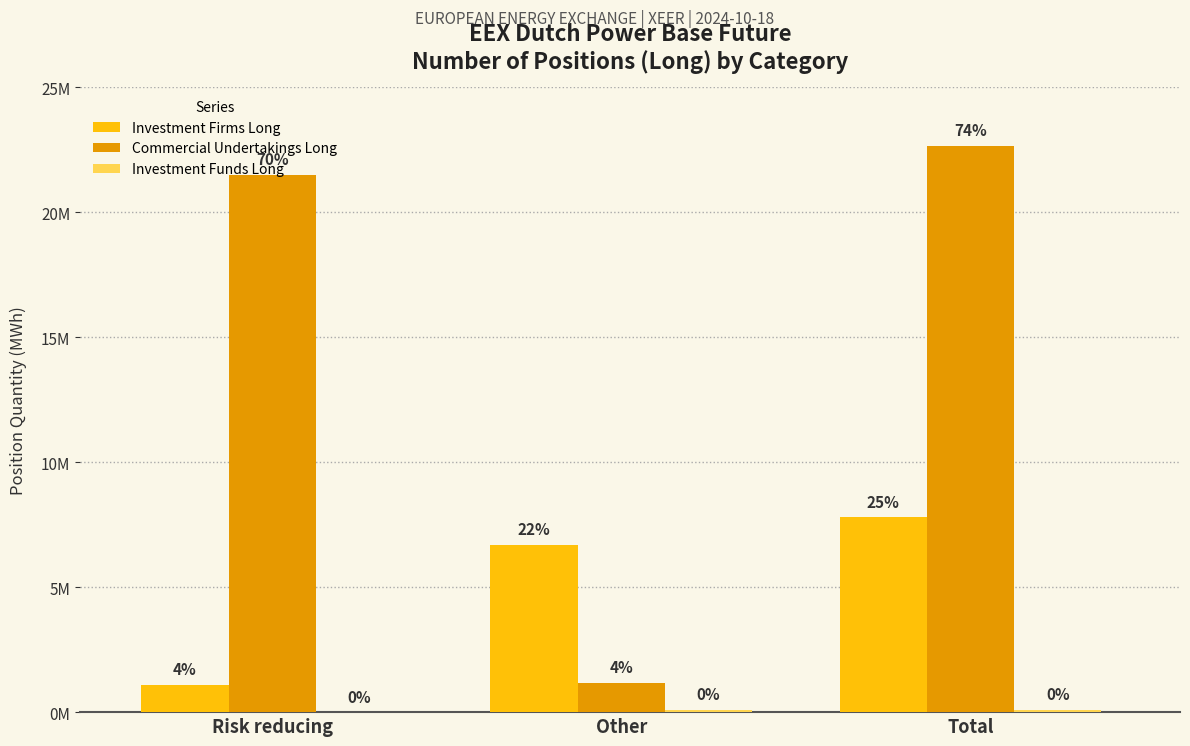

Reading left to right, extract all data points from this chart.

Investment Firms Long: 1097046	6690547	7787593
Commercial Undertakings Long: 21486241	1173828	22660069
Investment Funds Long: 0	96278	96278